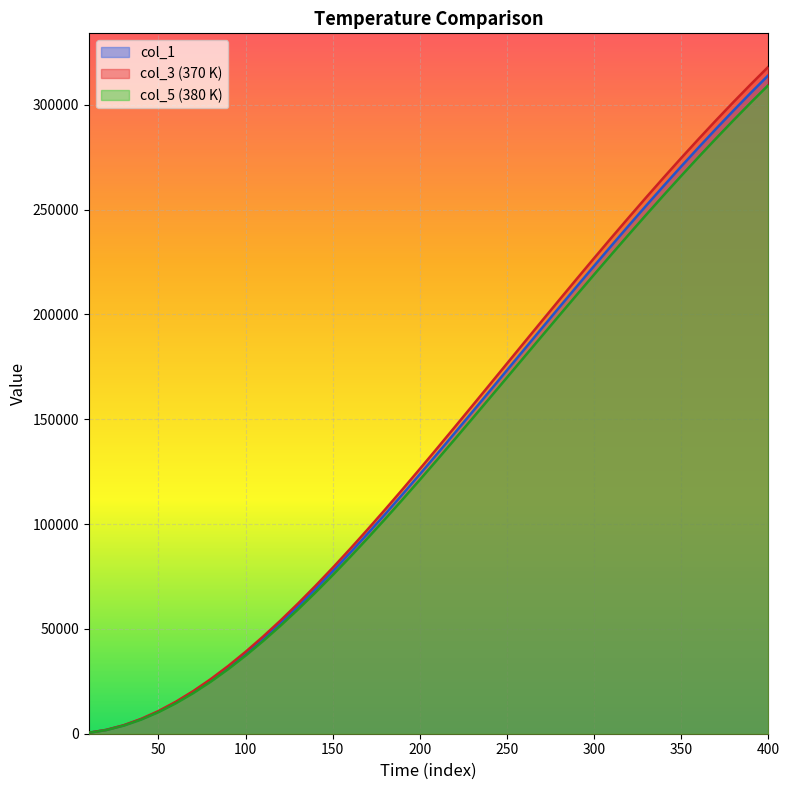

What is the difference between the highest and lowest values at 400?

8744.9